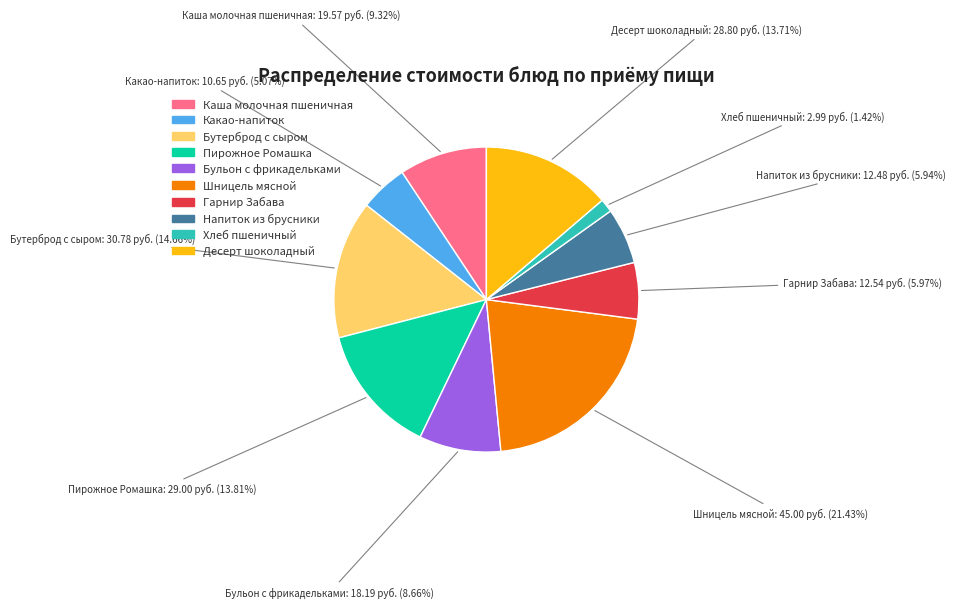

Is there a majority slice in this chart?

No